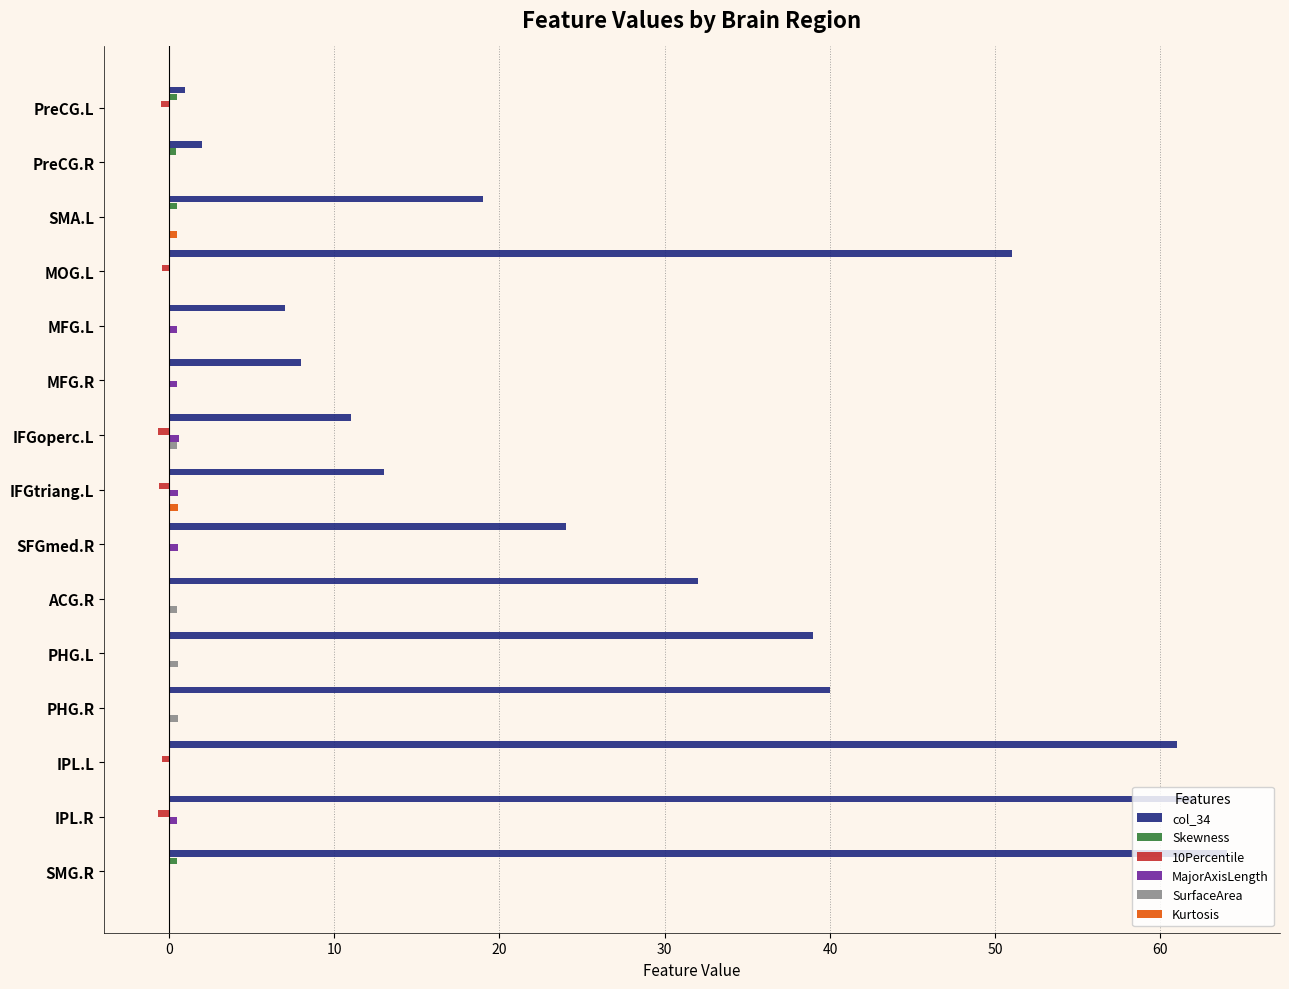

Where is col_34 nearest to the value 32?

ACG.R